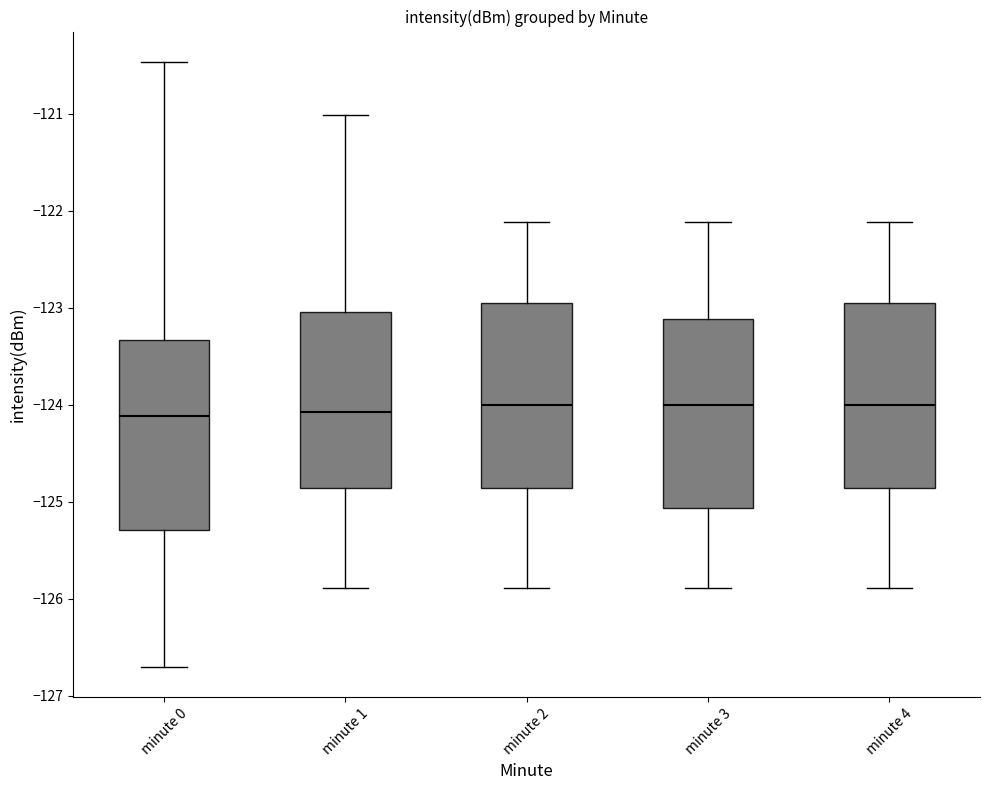

Where does the upper whisker of the box for minute 1 end on the y-axis? The values are not printed on the chart, so give them approximately, as read against the axis.

-121.0